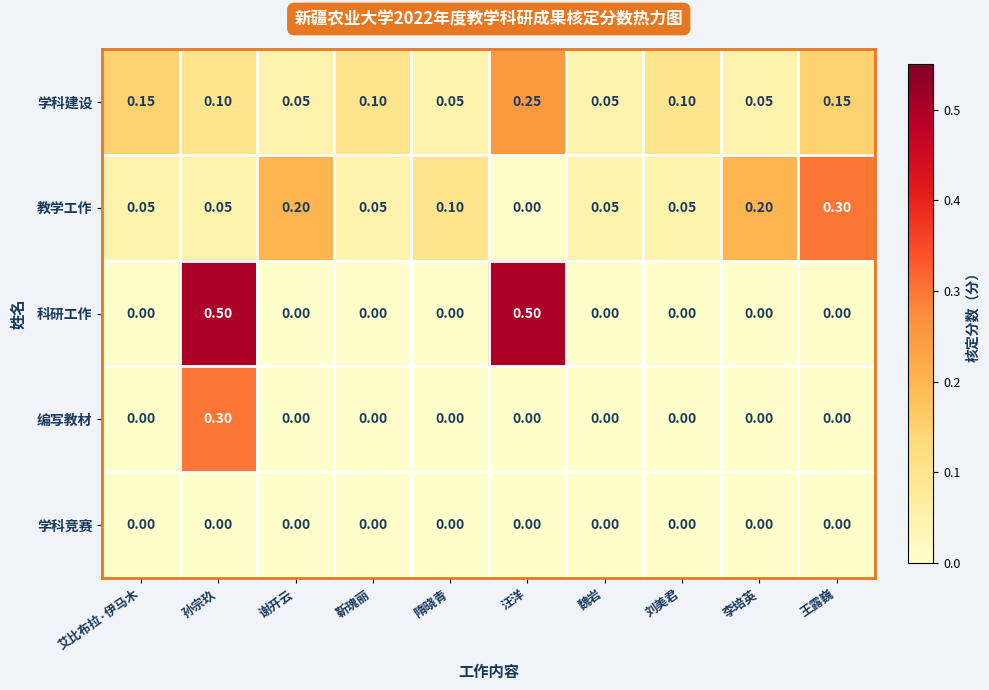

At which category is the sum across all series the highest?

孙宗玖